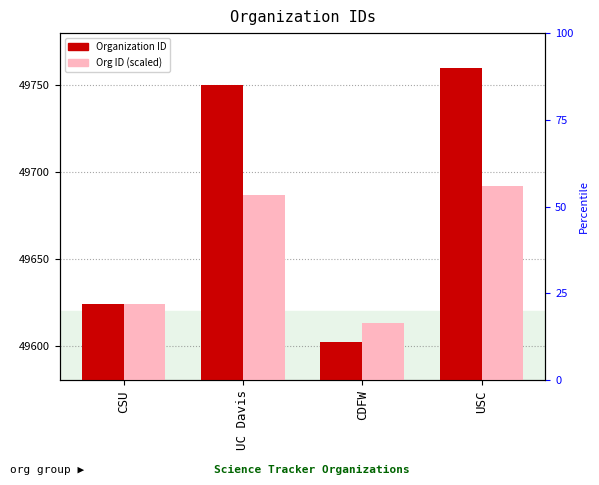

How many data points in Organization ID are above 49750?

1